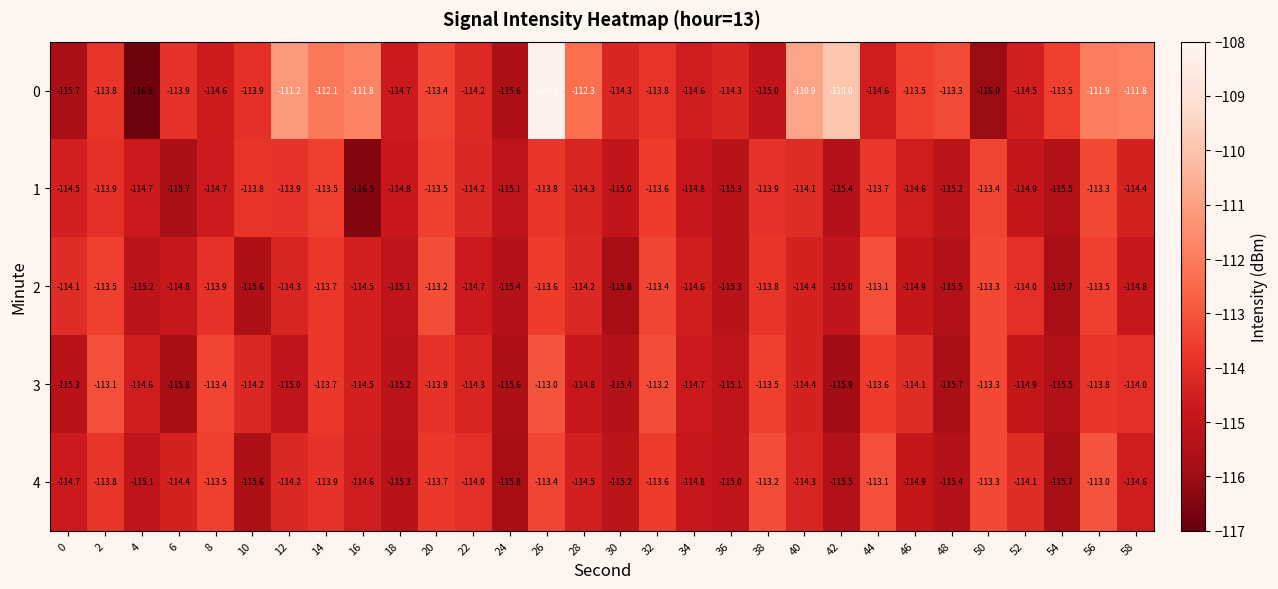

True or false: 3 has a value of -46.8 at 16.

False